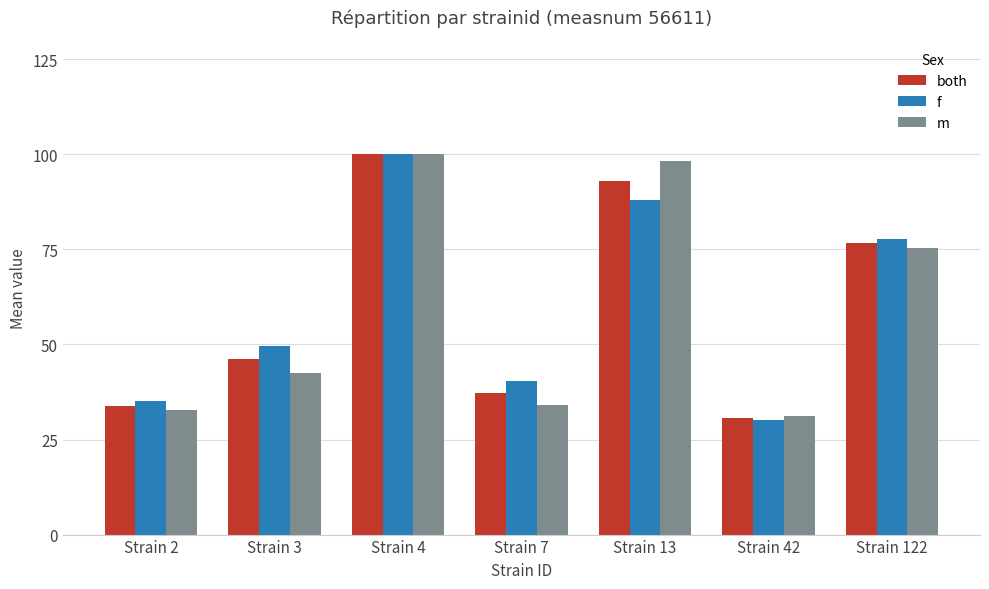

Which category has the highest value across all series?

Strain 4